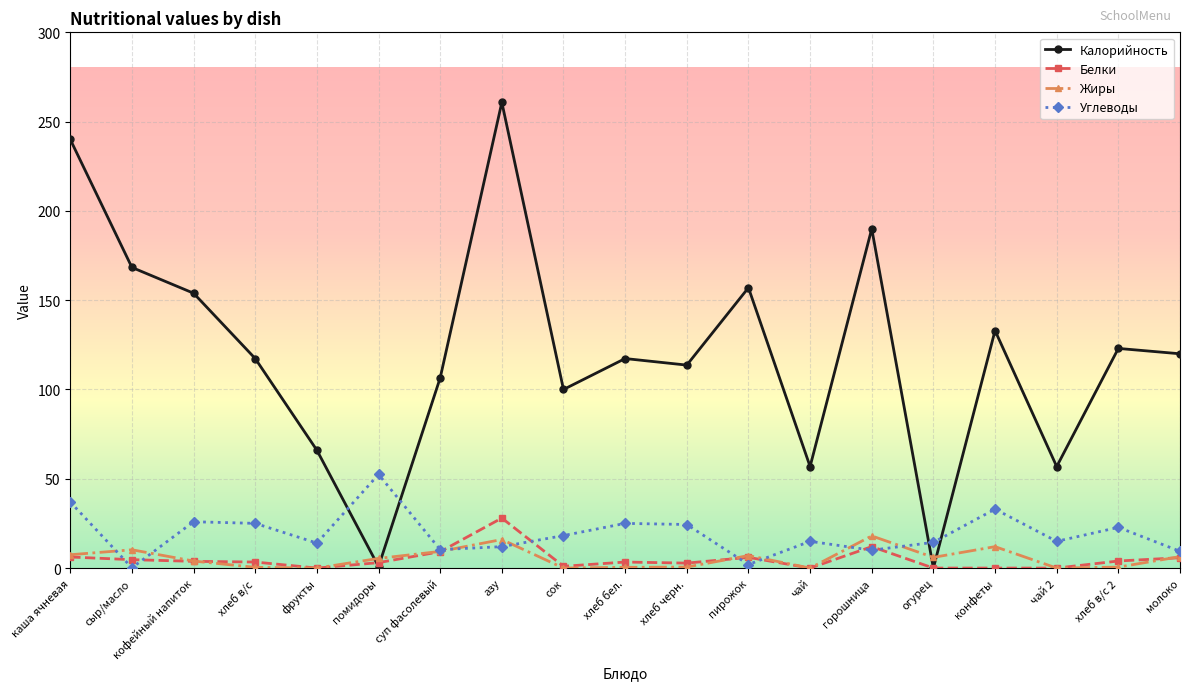

The value of Белки at огурец is 0.0. True or false?

True